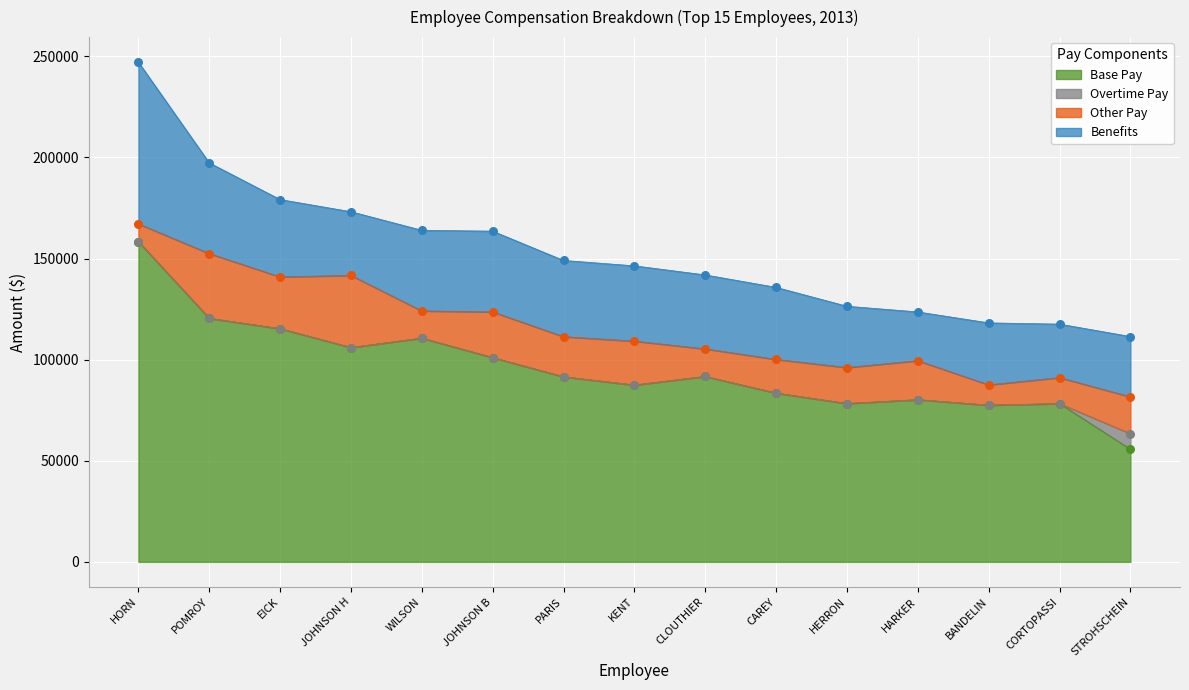

Is it true that Base Pay equals 45037.9 at EICK?

False